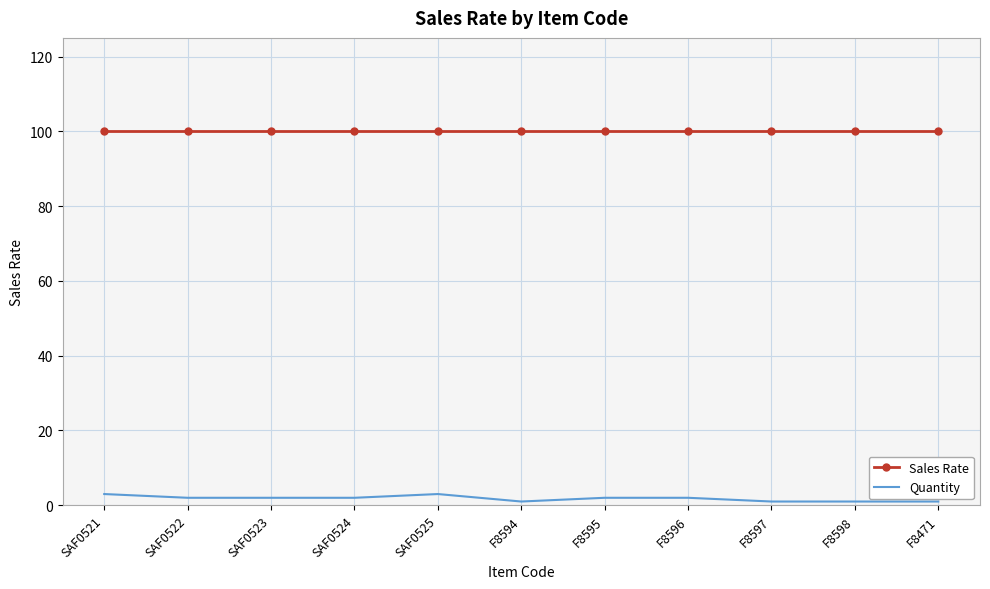

Which series has the widest spread of values?

Quantity